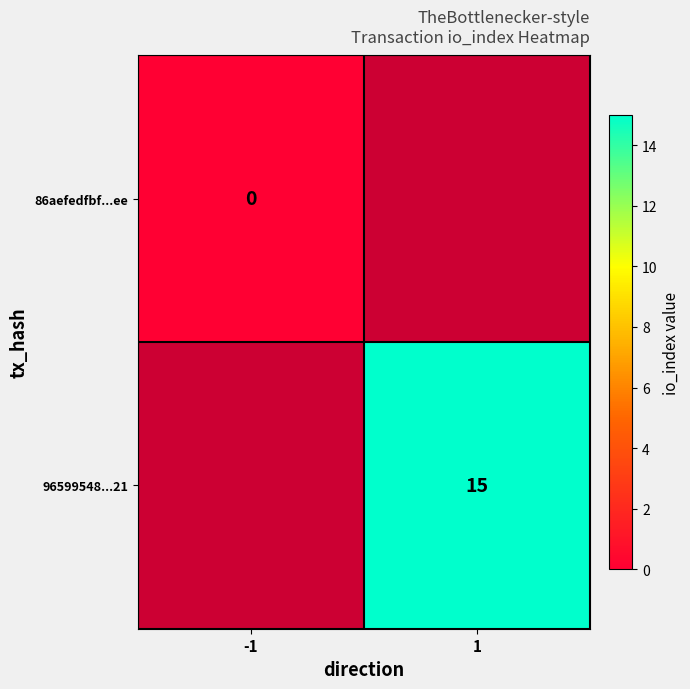

Which series has the widest spread of values?

86aefedfbf...ee